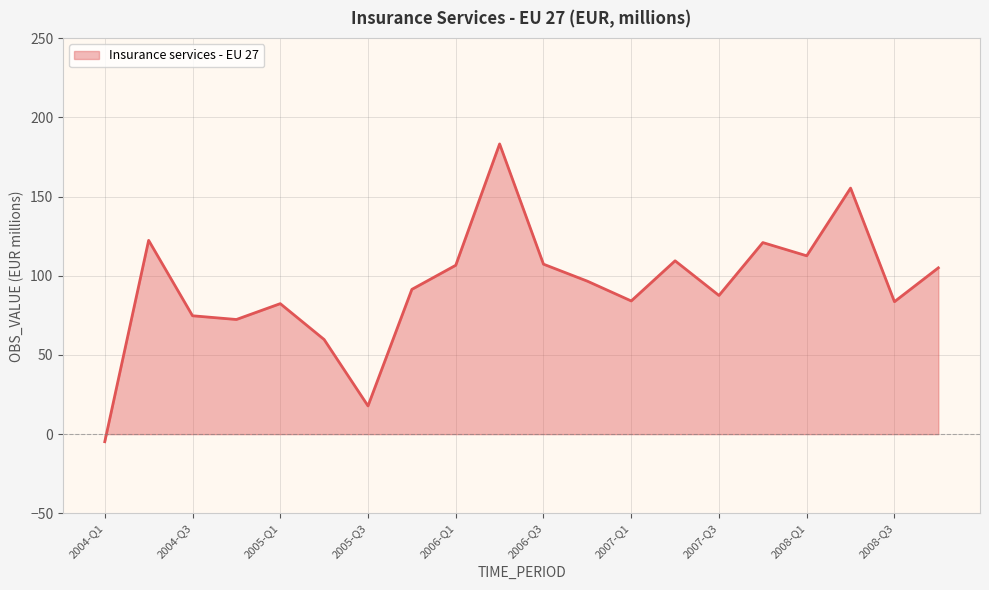

What is the greatest value displayed?

183.2